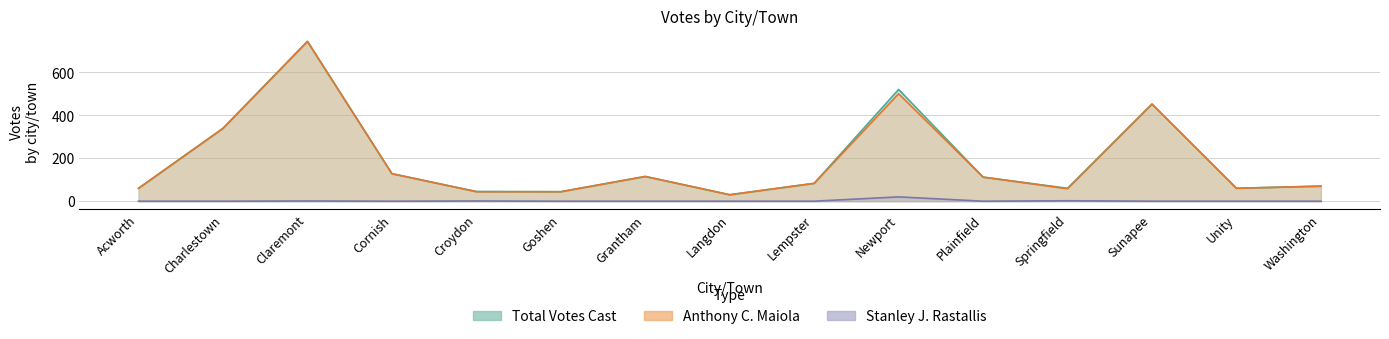

How many lines are shown in the chart?

3